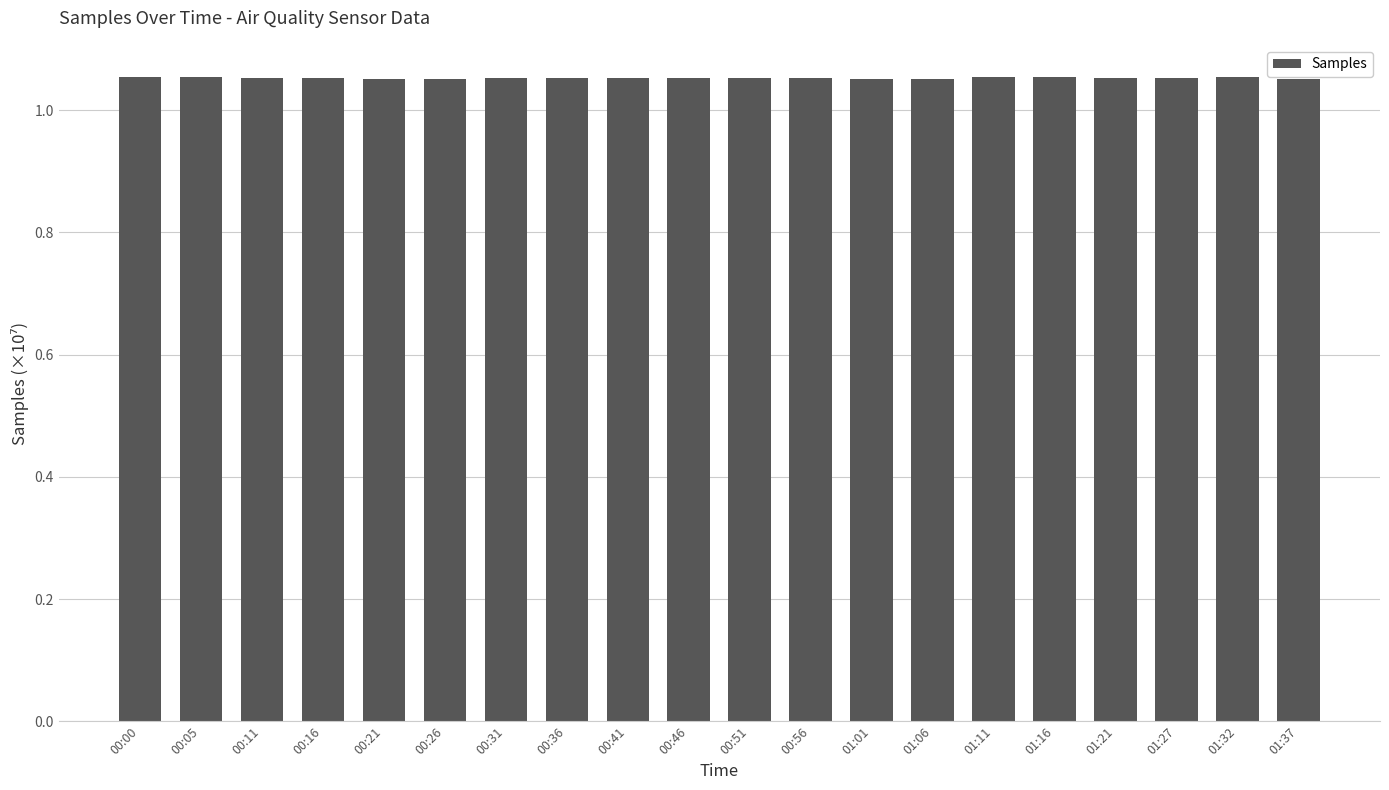

How many values are between 1 and 2?

20